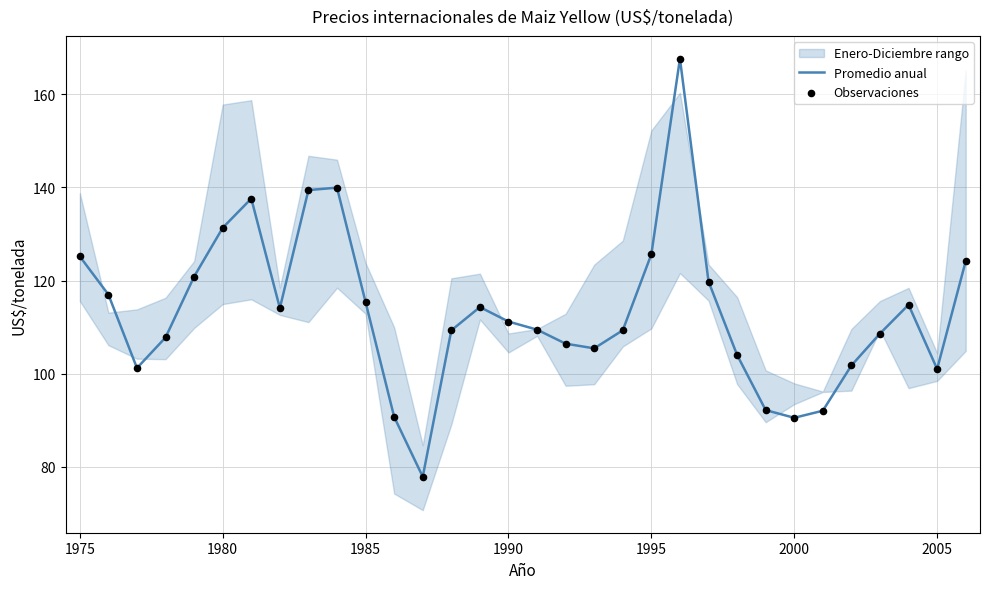

What is the maximum value for Promedio anual?

167.7